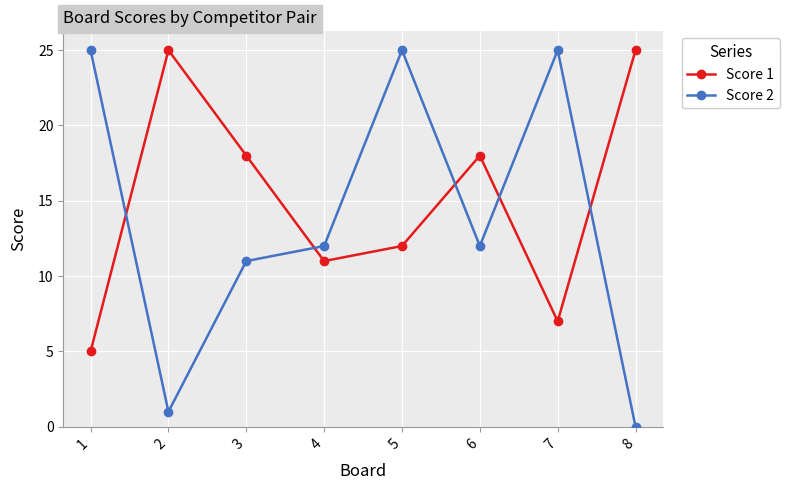

What is the sum of the Score 2 values at 8 and 3?

11